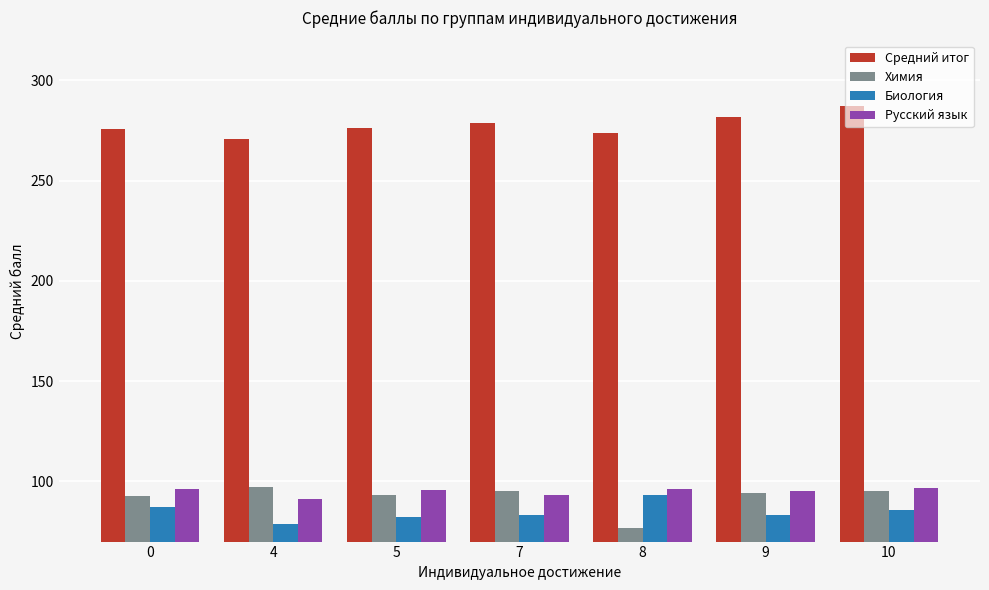

What are all the series names shown in the legend?

Средний итог, Химия, Биология, Русский язык